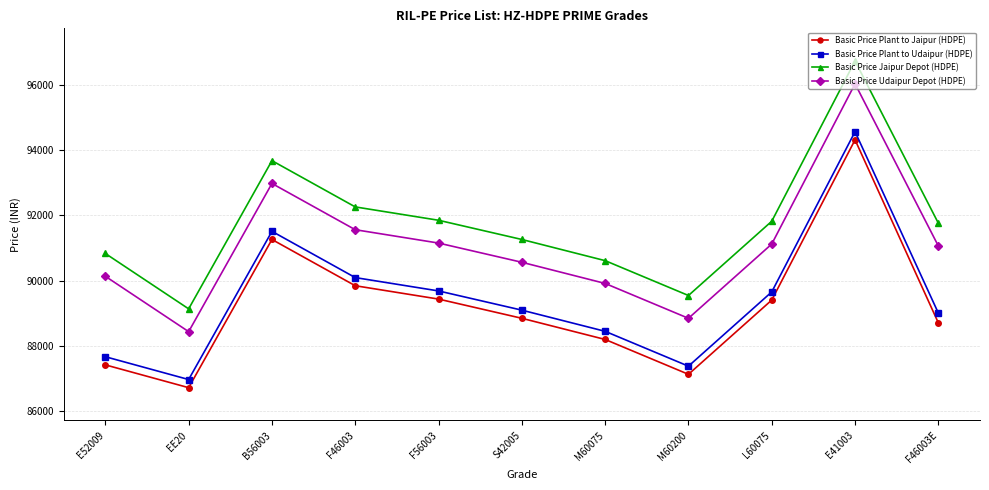

What is the total value across all series at F56003?

362110